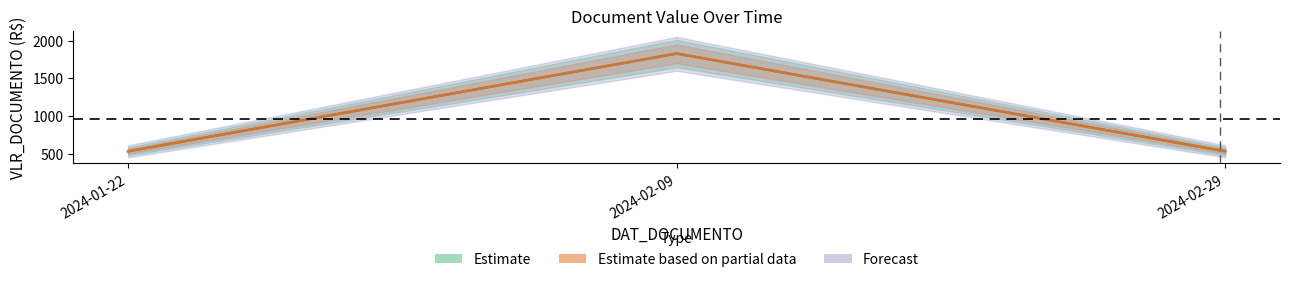

What position from the right is 2024-02-29?

1